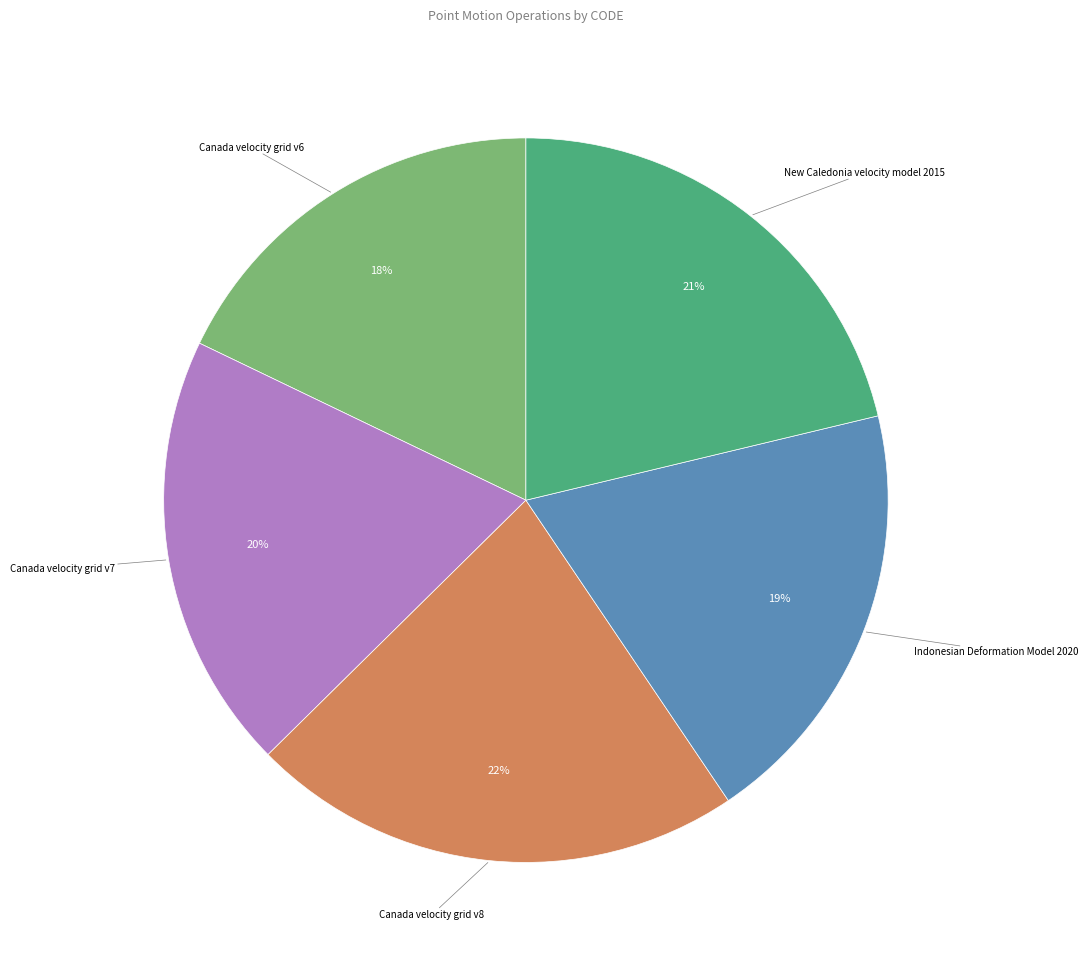

Which category has the smallest portion of the pie?

Canada velocity grid v6